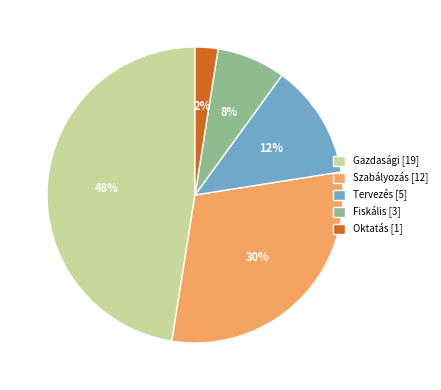

How many segments does this pie chart have?

5